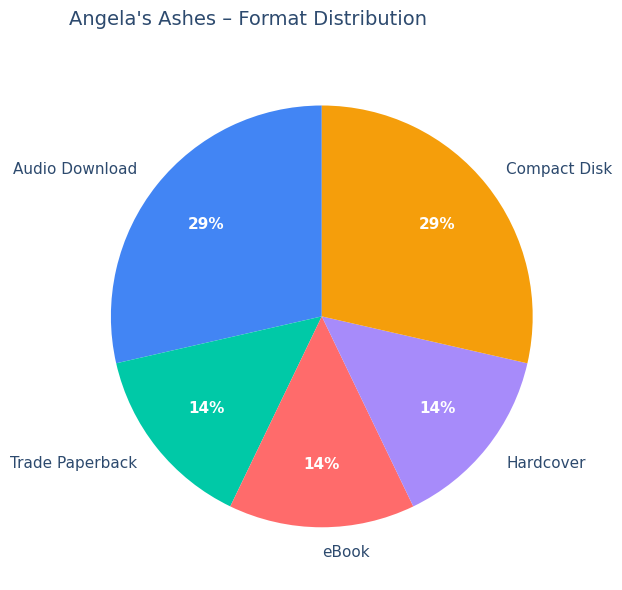

Does any single category account for the majority?

No